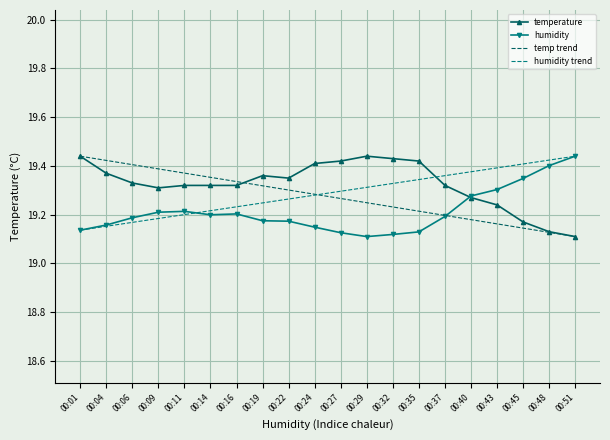

What is the minimum value shown in the chart?

19.1